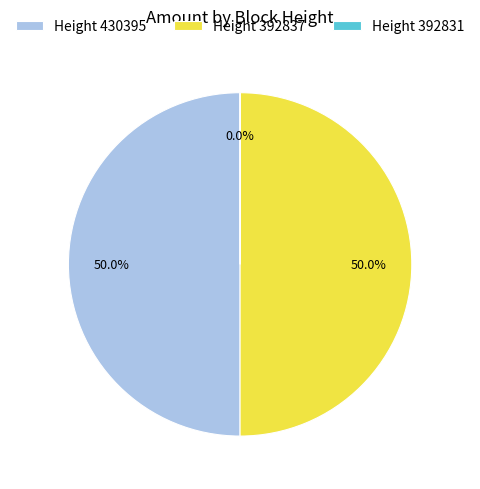

Combined, what portion of the pie is Height 392837 and Height 430395?

100.0%